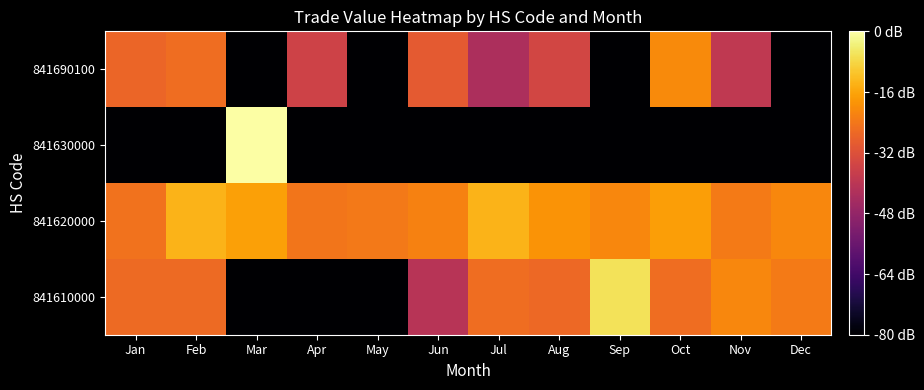

Between Sep and May, which is larger?

Sep